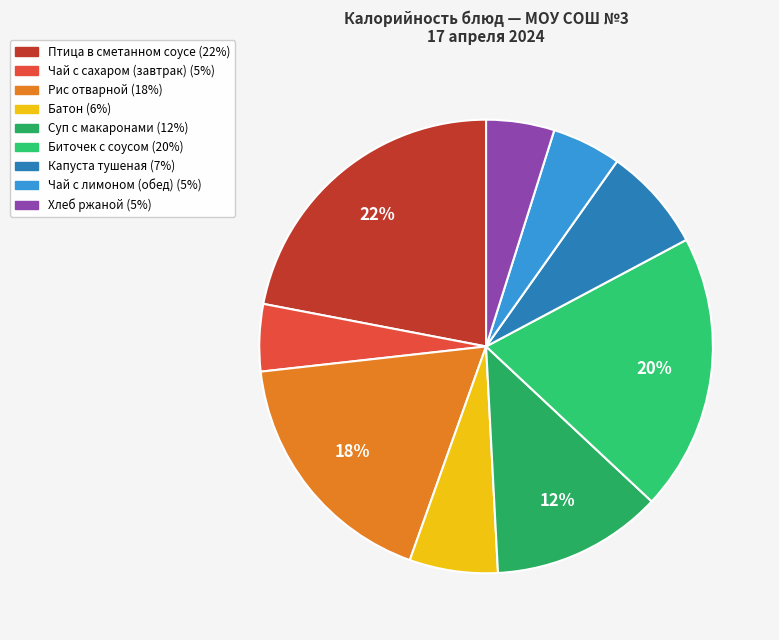

To the nearest percent, what is the average slice percentage?

11%